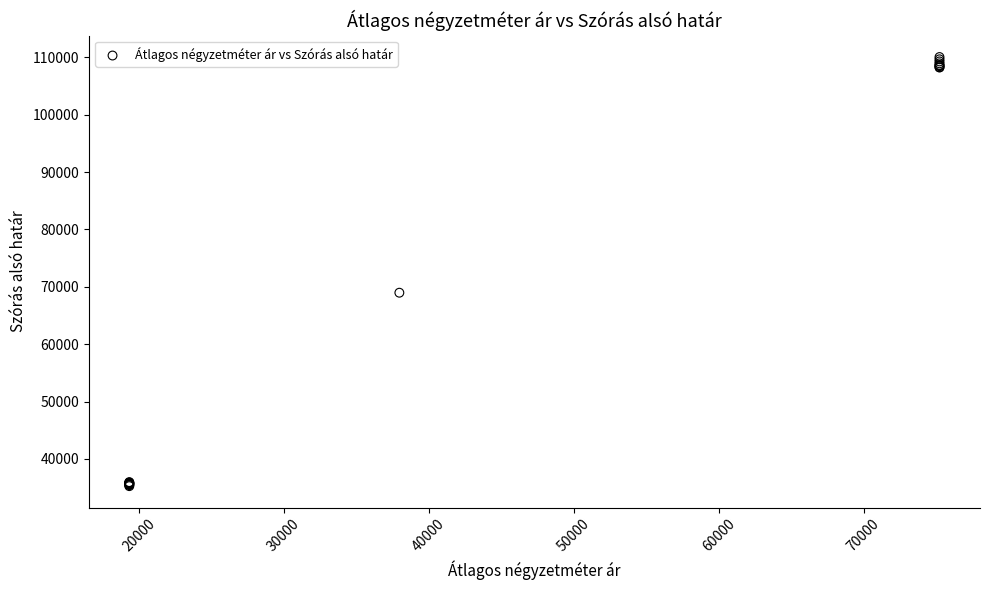

What Y value in the scatter plot is closest to 72646?

68965